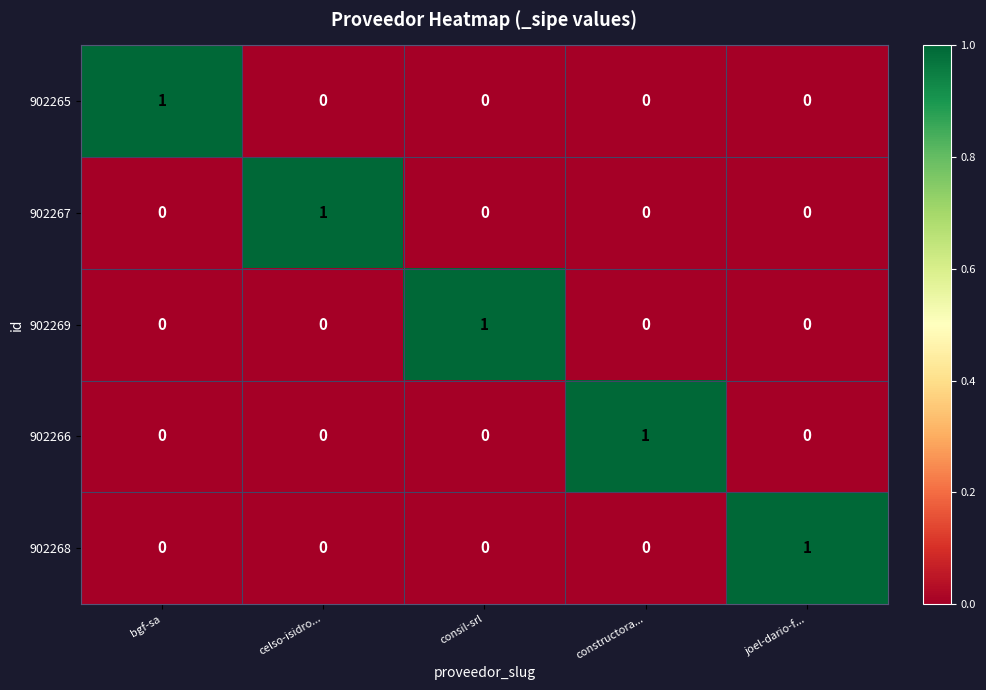

True or false: 902269 has a value of 0 at consil-srl.

False